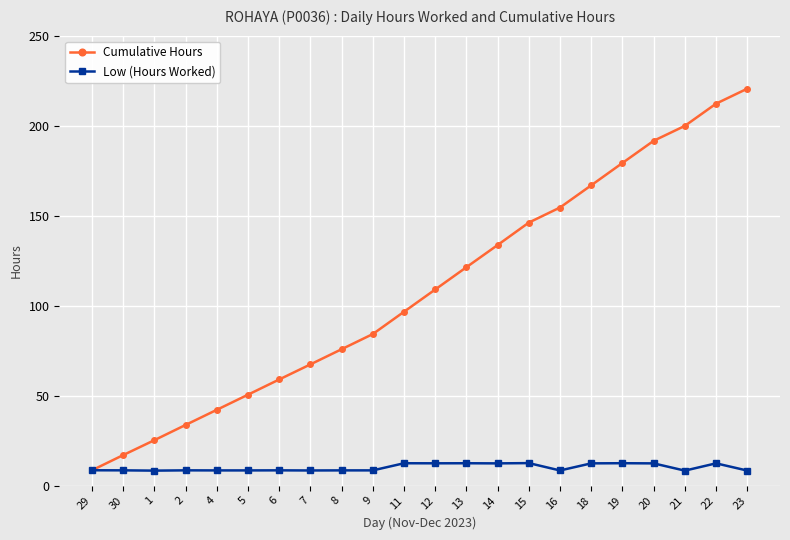

What is the difference between the highest and lowest values at 5?

42.1